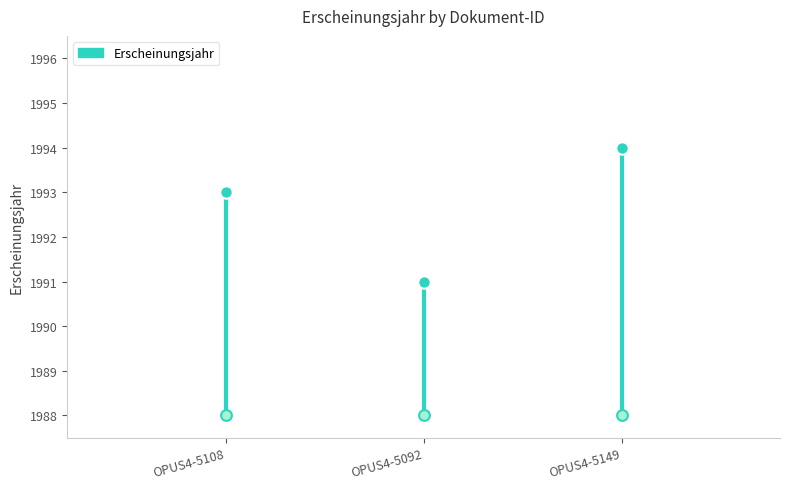

Which has a higher value, OPUS4-5149 or OPUS4-5108?

OPUS4-5149